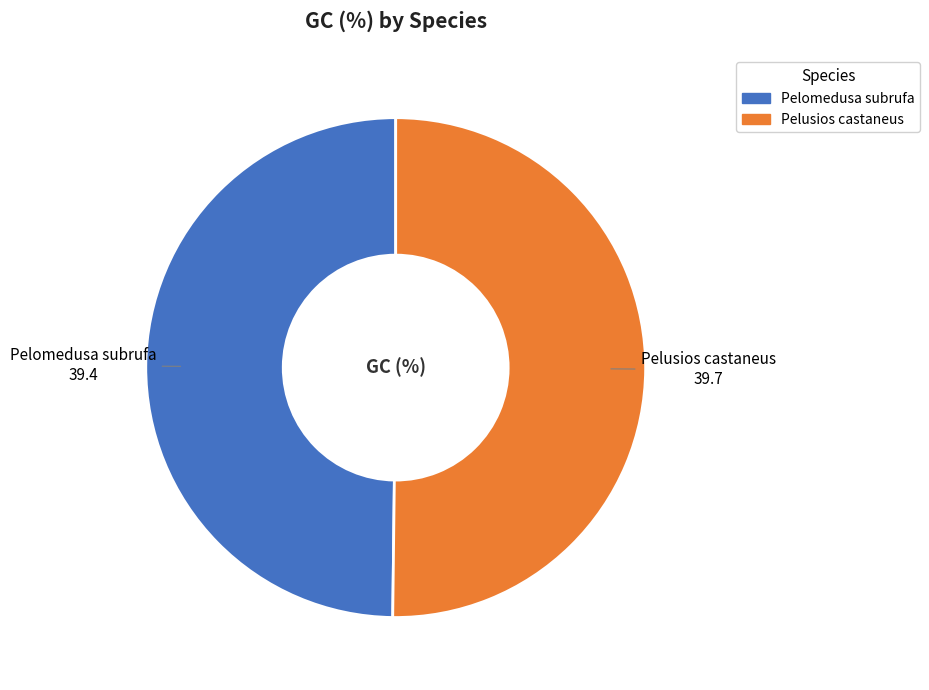

Combined, do Pelusios castaneus and Pelomedusa subrufa account for over 50%?

Yes